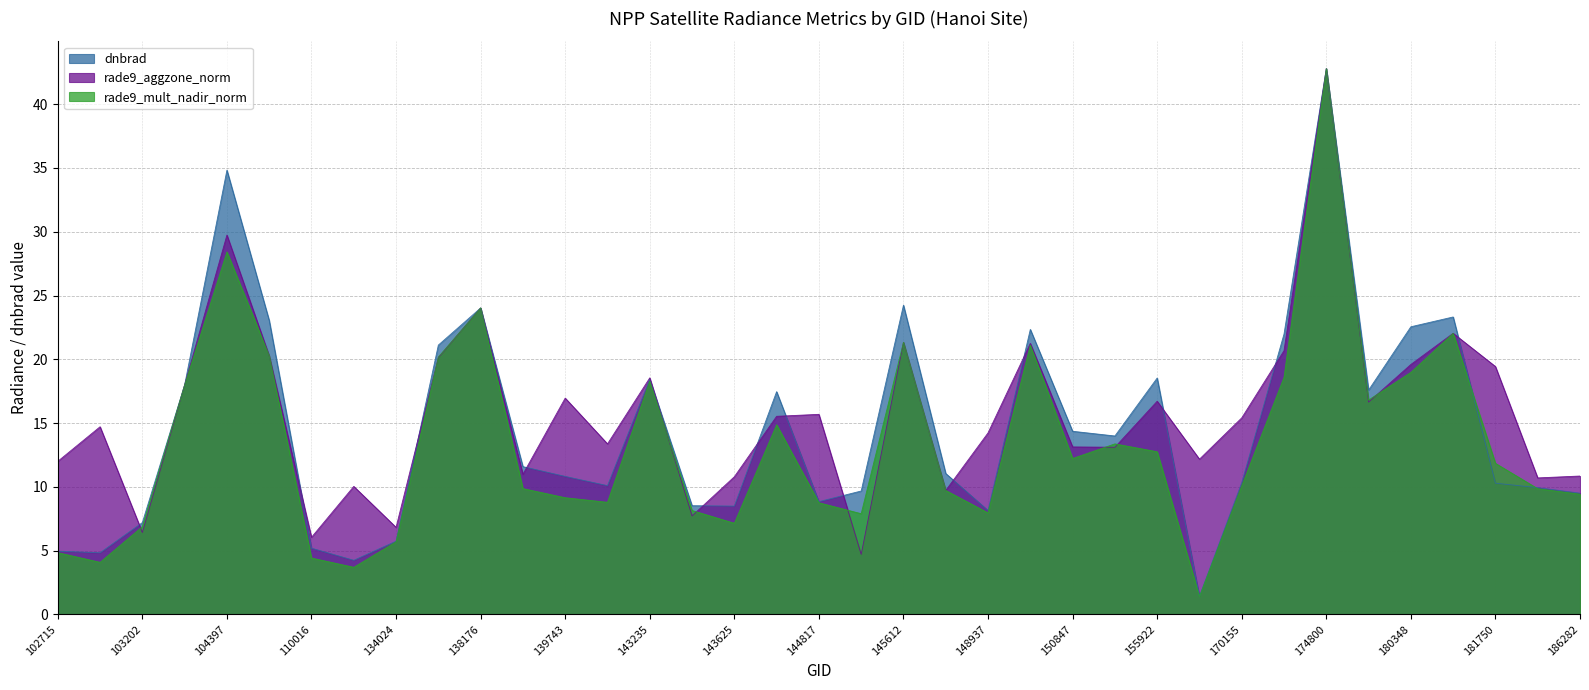

Reading left to right, transcribe all the data shown in this chart.

dnbrad: 5.0	4.8	7.2	18.0	34.8	23.0	5.2	4.2	5.7	21.1	24.0	11.6	10.8	10.1	18.4	8.5	8.5	17.5	8.8	9.7	24.2	11.0	8.1	22.3	14.4	14.0	18.5	1.4	10.3	22.0	42.8	17.6	22.5	23.3	10.3	9.9	9.5
rade9_aggzone_norm: 12.0	14.7	6.4	18.0	29.7	20.3	6.0	10.0	6.8	20.1	24.0	11.0	17.0	13.4	18.5	7.7	10.8	15.5	15.7	4.7	21.3	9.7	14.2	21.2	13.1	13.1	16.7	12.2	15.4	20.7	42.8	16.6	19.6	22.0	19.4	10.7	10.8
rade9_mult_nadir_norm: 4.8	4.1	6.9	18.0	28.4	20.3	4.4	3.7	5.7	20.2	24.0	9.9	9.1	8.8	18.3	8.1	7.1	14.9	8.8	7.9	21.3	9.7	8.0	21.1	12.2	13.4	12.8	1.4	10.1	18.6	42.8	16.8	19.0	22.0	11.8	9.9	9.4